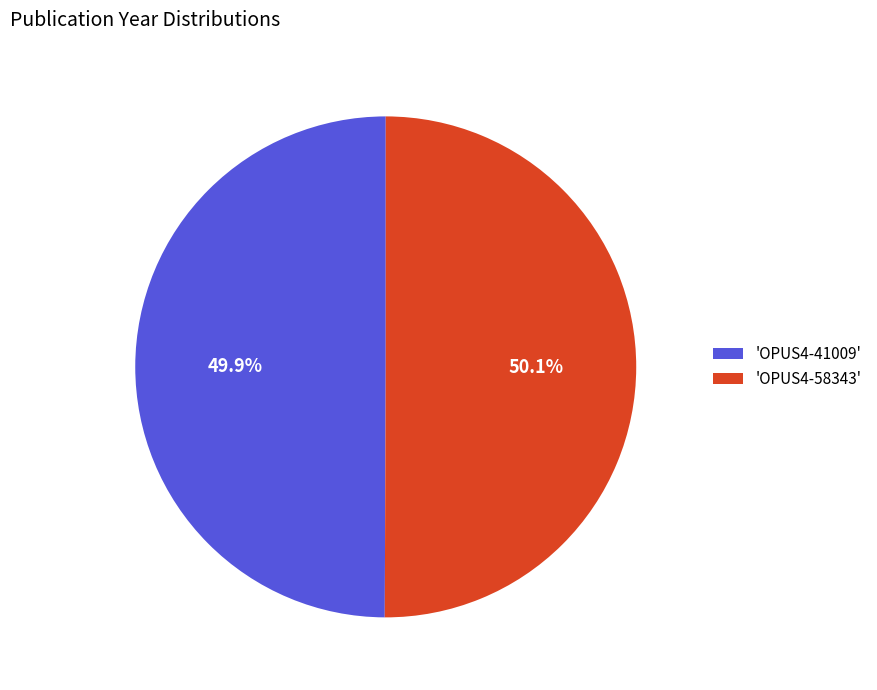

What percentage is NOT represented by 'OPUS4-41009'?

50.1%